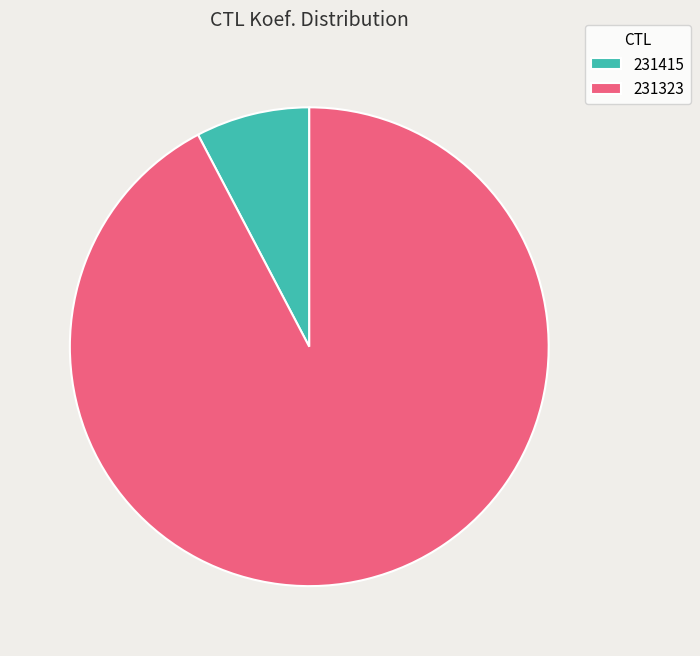

Which category has the biggest portion of the pie?

231323